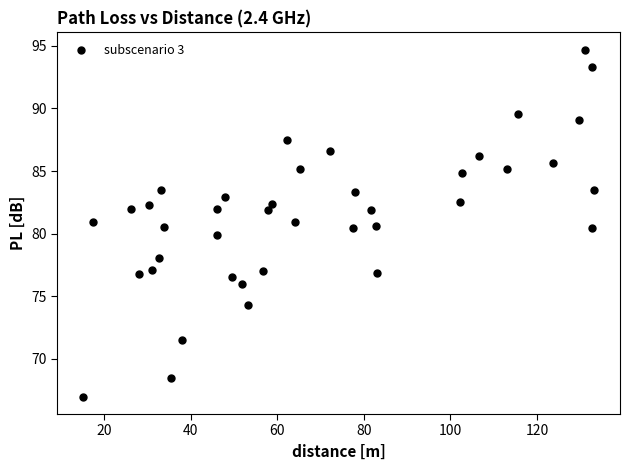

What is the range of Y values (max minus min)?

27.7